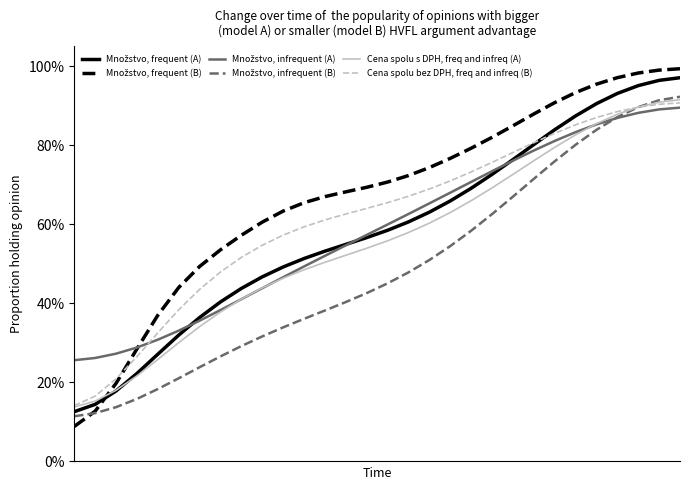

Where do Množstvo, infrequent (A) and Cena spolu bez DPH, freq and infreq (B) first cross each other?

3 and 4